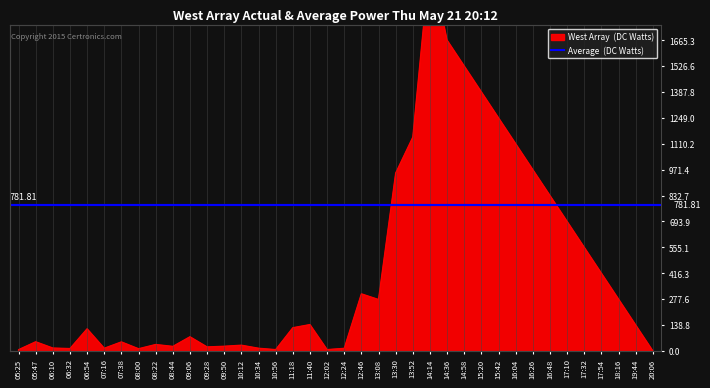

How many values exceed 123?

19